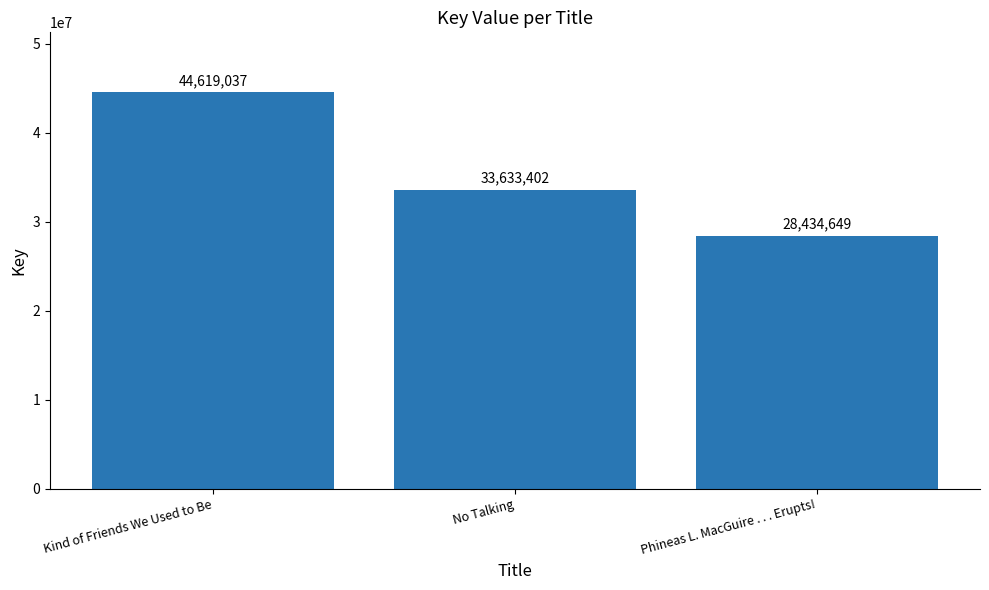

Rank the categories by value from lowest to highest.

Phineas L. MacGuire . . . Erupts!, No Talking, Kind of Friends We Used to Be